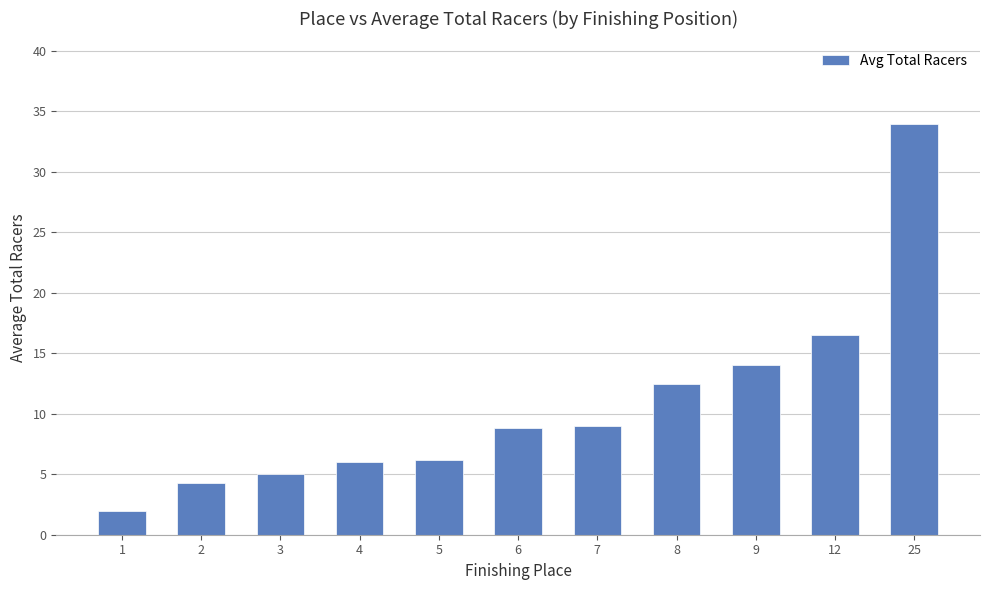

How many bars are there in total?

11